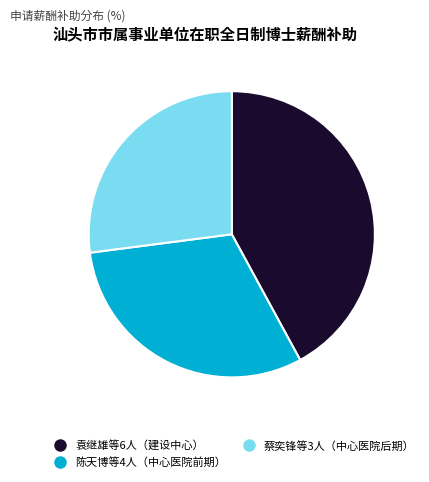

Is there a majority slice in this chart?

No